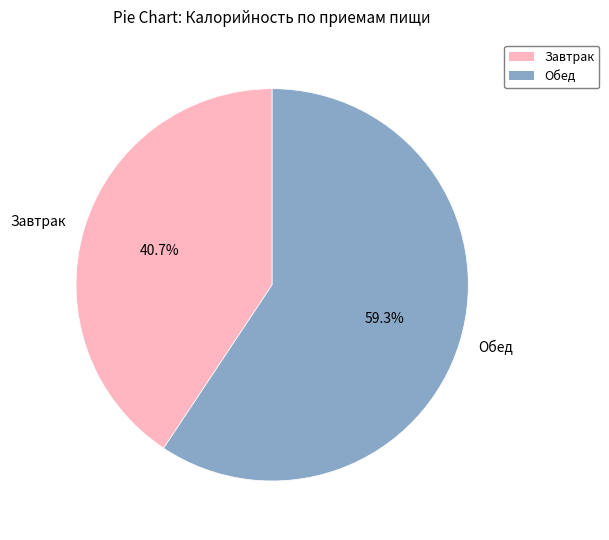

To the nearest percent, what is the difference between the largest and smallest slice percentages?

19%